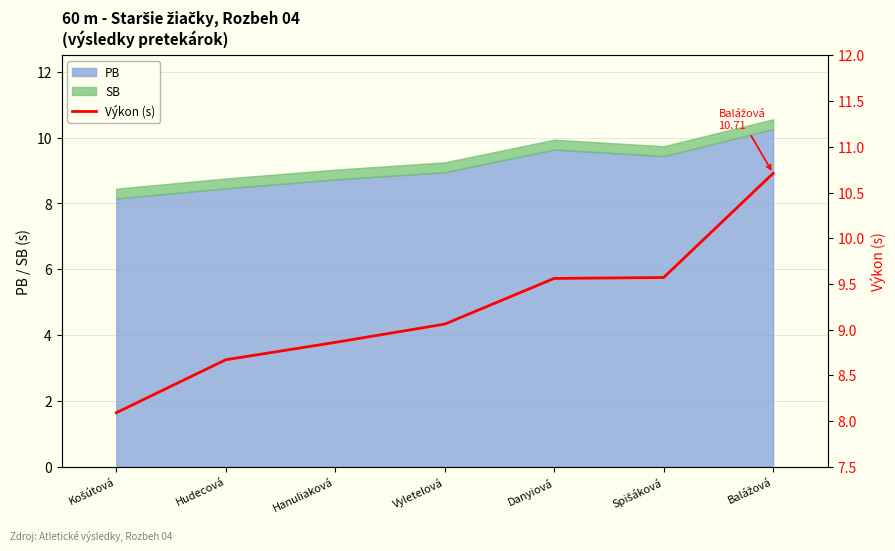

The PB series shows 8.5 at Hudecová. True or false?

True